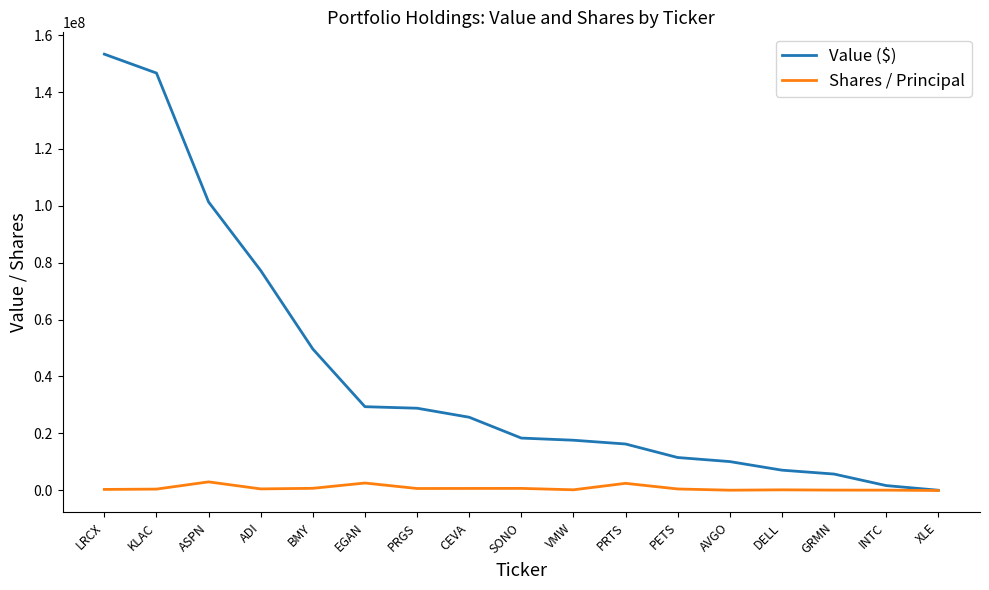

What is the difference between the Value ($) values at LRCX and KLAC?

6652000